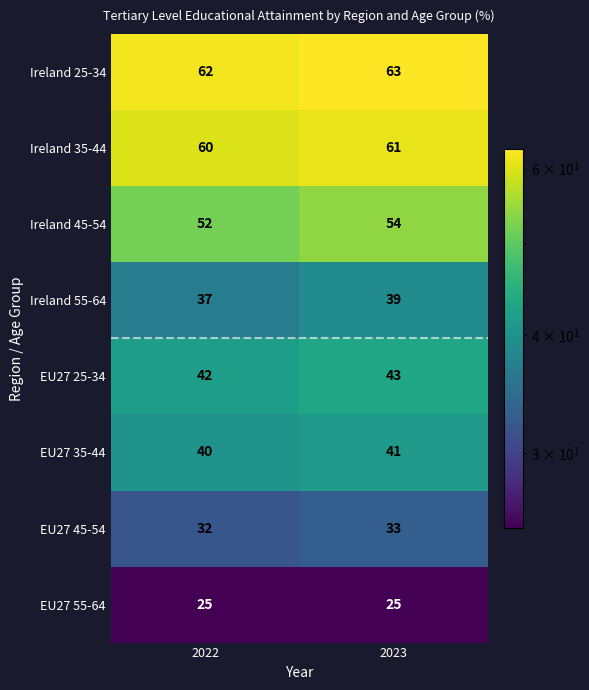

List the series in order of their peak value, highest first.

Ireland 25-34, Ireland 35-44, Ireland 45-54, EU27 25-34, EU27 35-44, Ireland 55-64, EU27 45-54, EU27 55-64